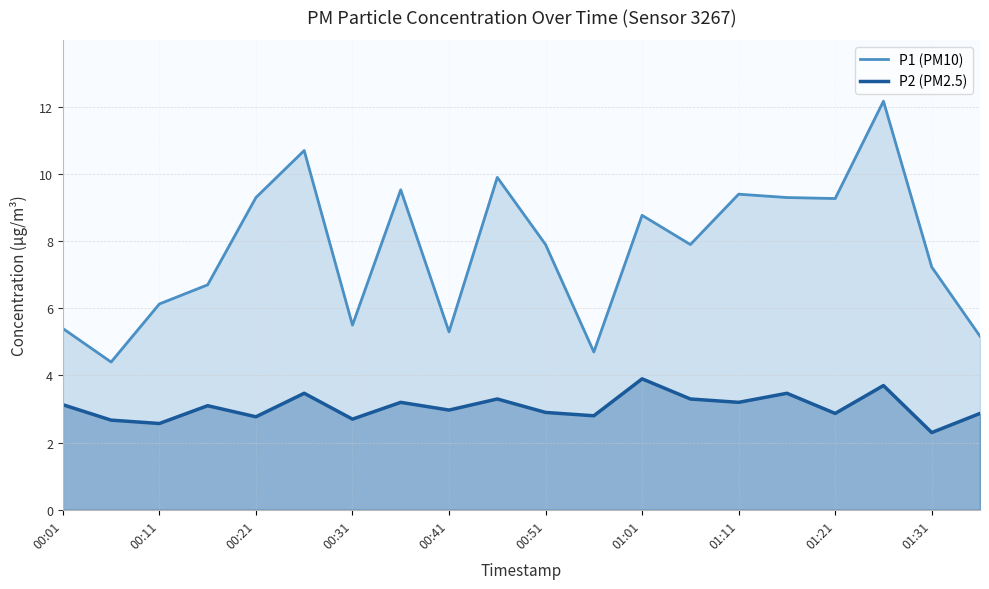

True or false: P2 (PM2.5) and P1 (PM10) cross at least once.

False